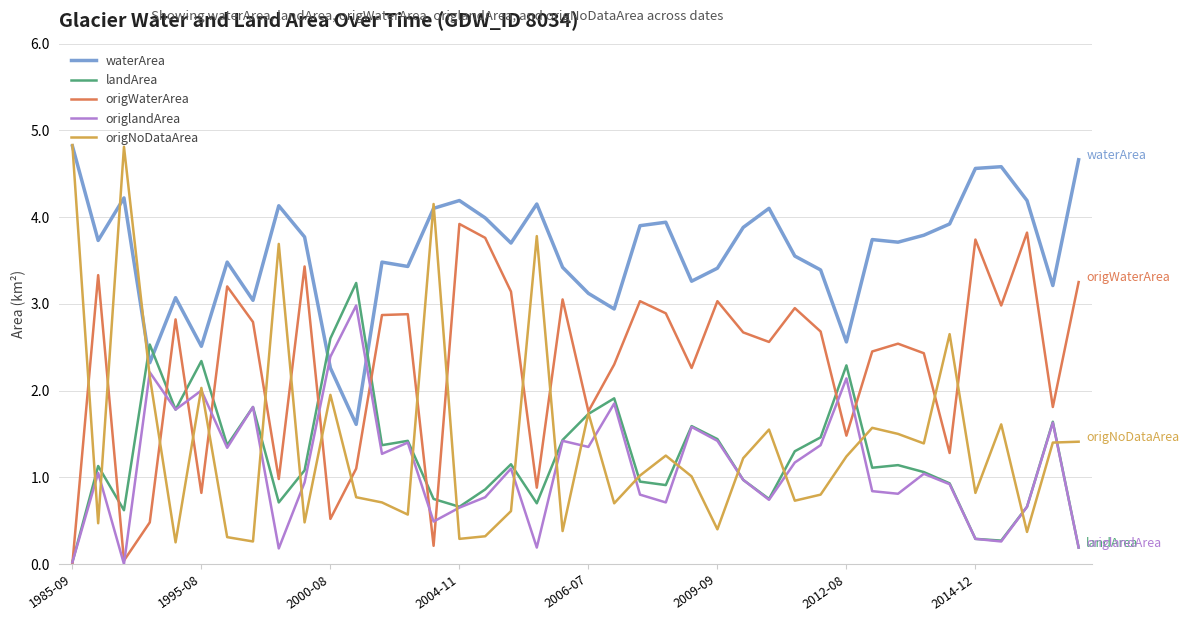

True or false: waterArea and landArea cross at least once.

True